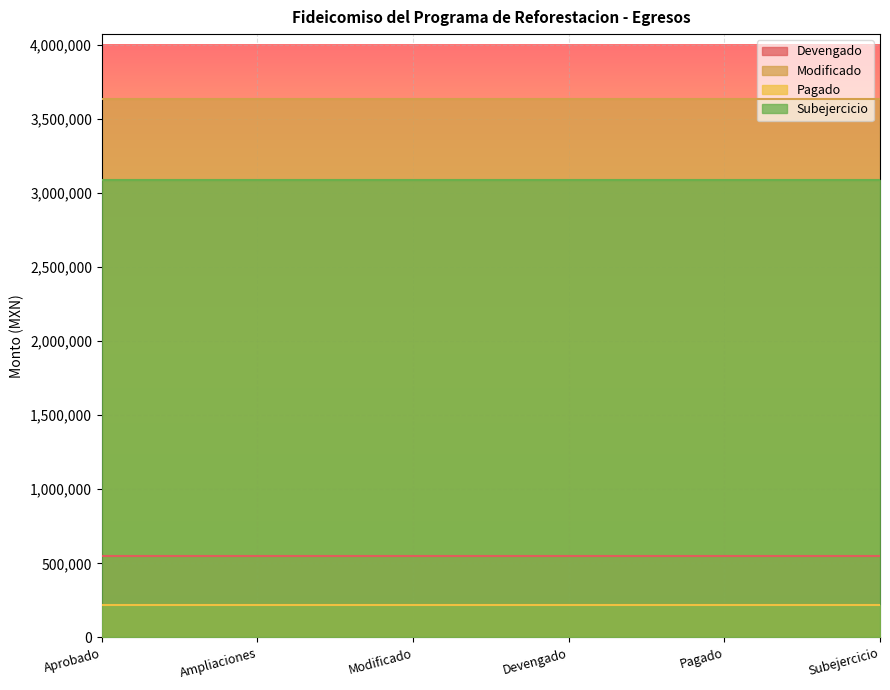

Rank the series by their maximum value, from highest to lowest.

Modificado, Subejercicio, Devengado, Pagado